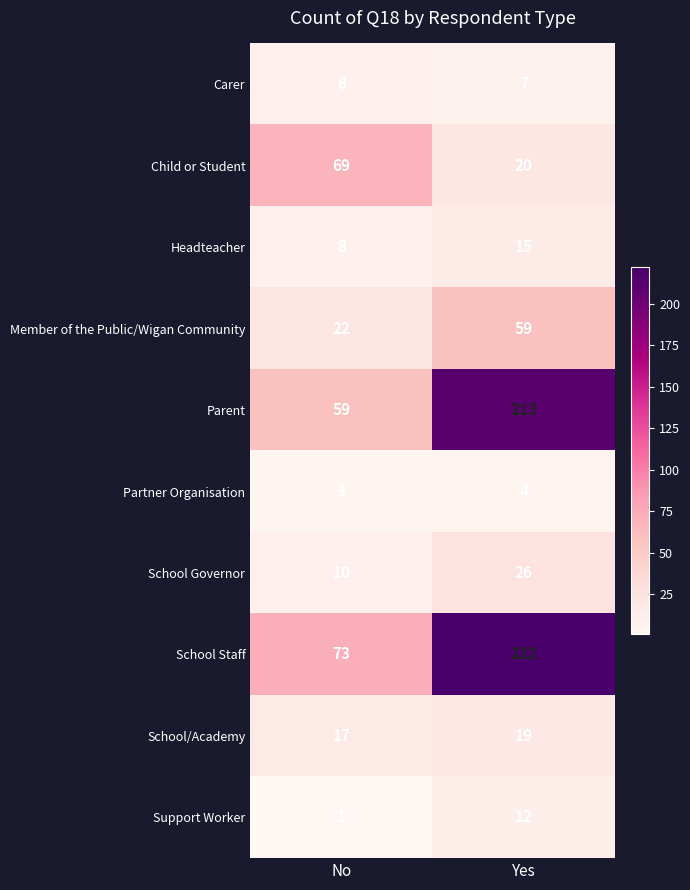

Which series has the widest spread of values?

Parent